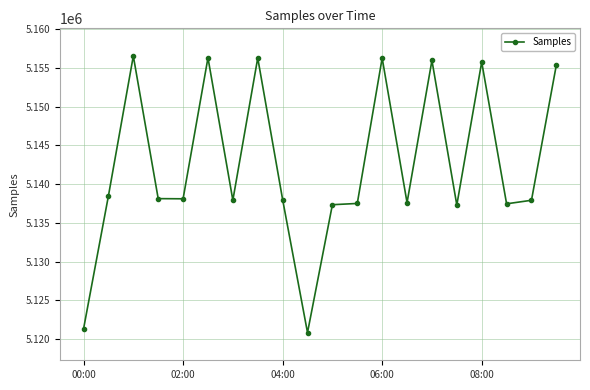

What is the value of the 1st point from the left?

5121303